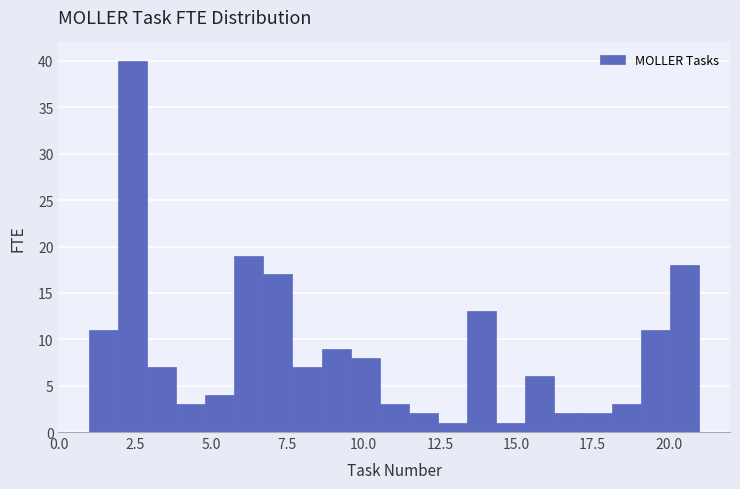

Around what value on the x-axis is the tallest bar? Give the approximate position of its centre, as read against the axis.

2.5